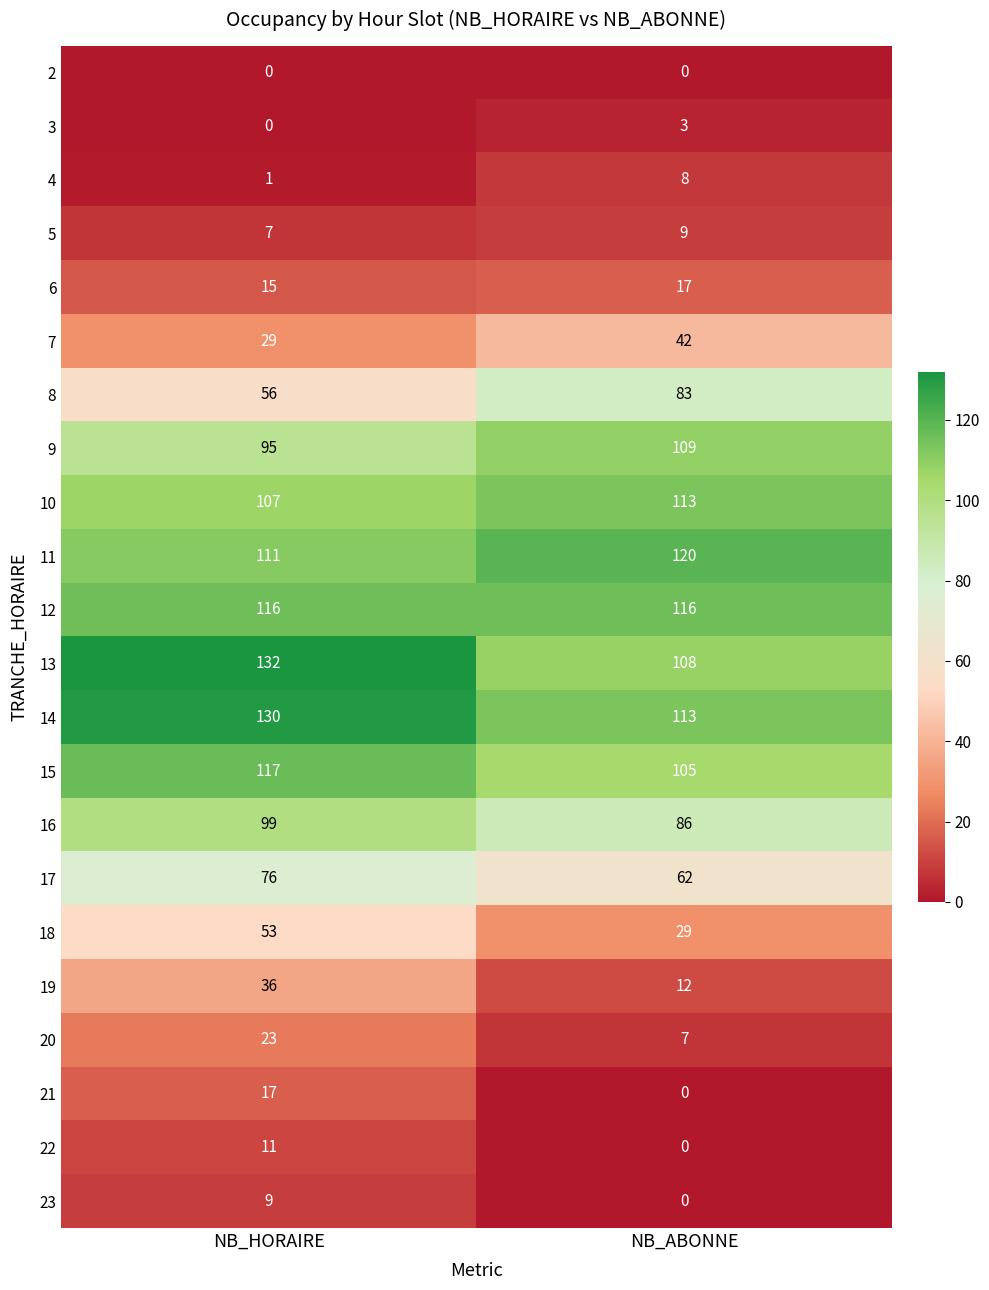

Which series has the widest spread of values?

8